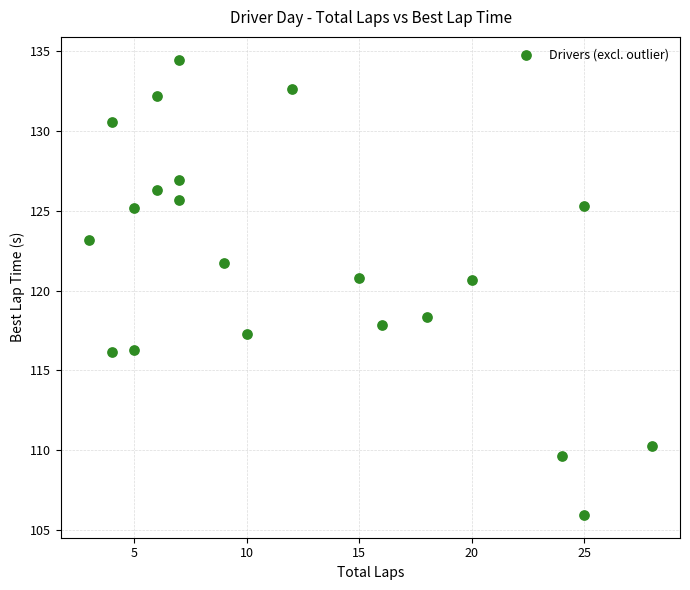

What is the range of Y values (max minus min)?

28.5